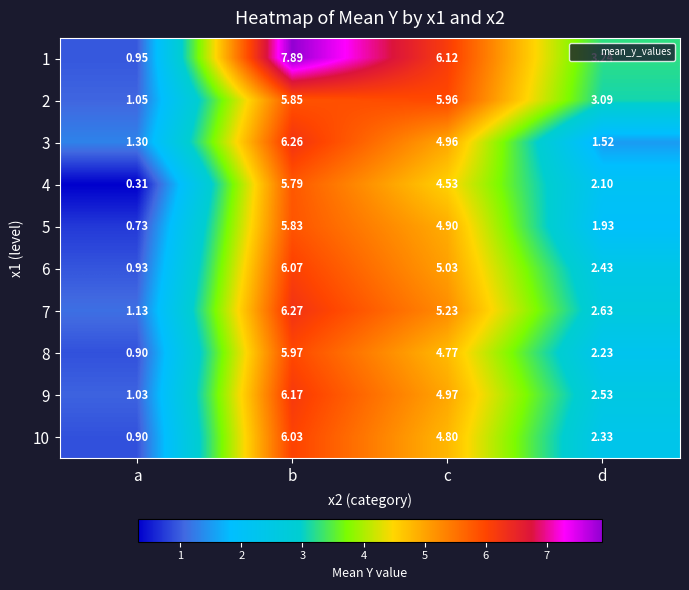

Which category has the lowest value in the 5 series?

a